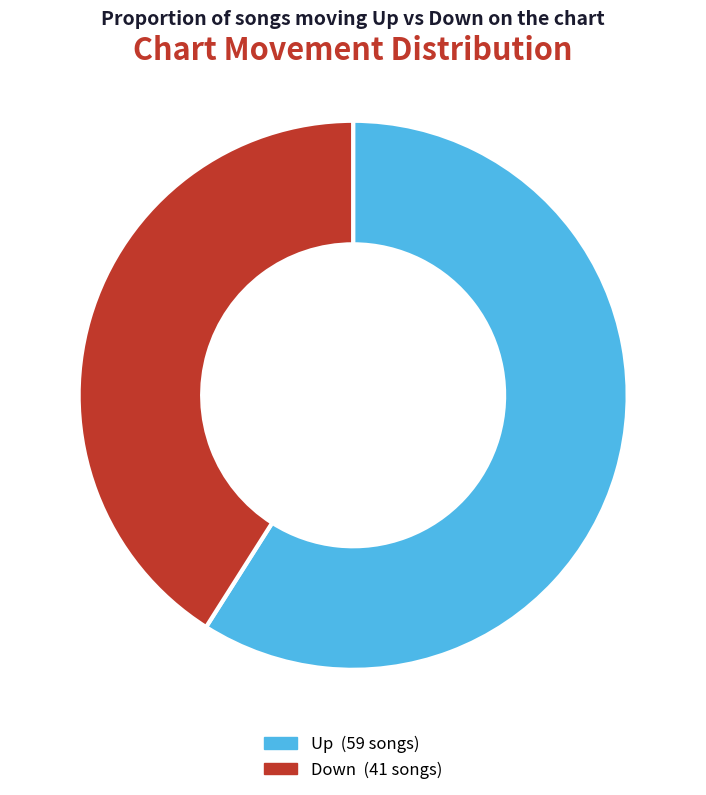

Approximately how many times larger is the value at down compared to up?

0.7